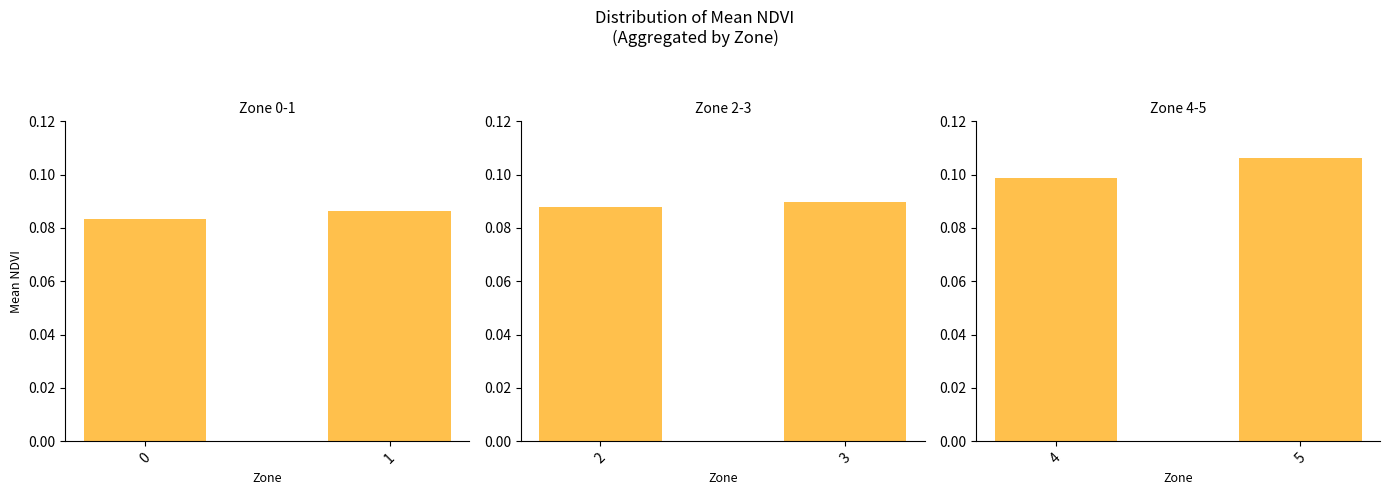

Does the chart contain stacked bars?

No